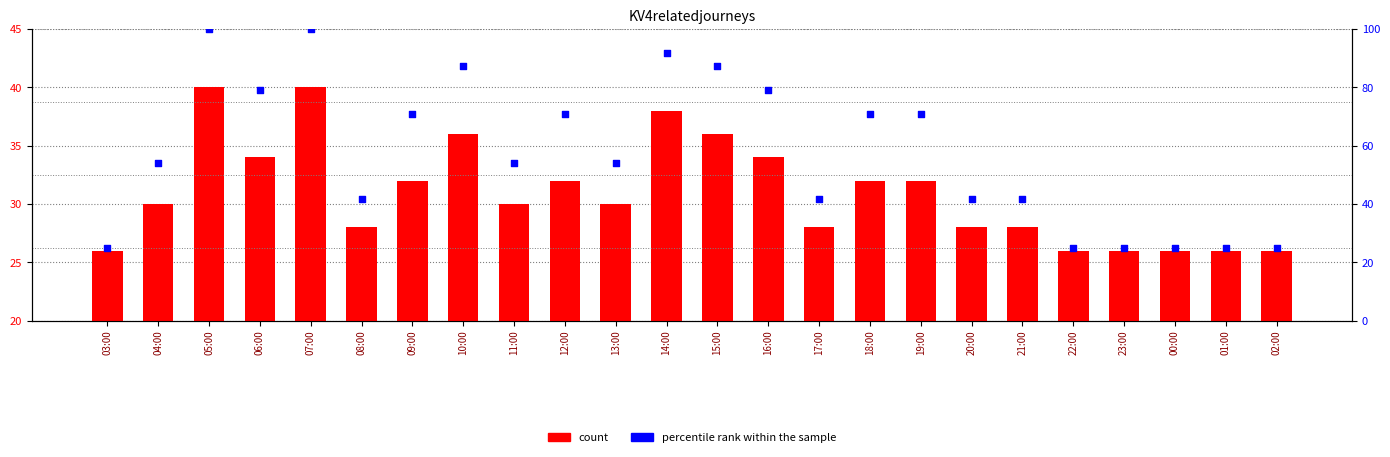

Which series has the largest total across all categories?

percentile rank within the sample